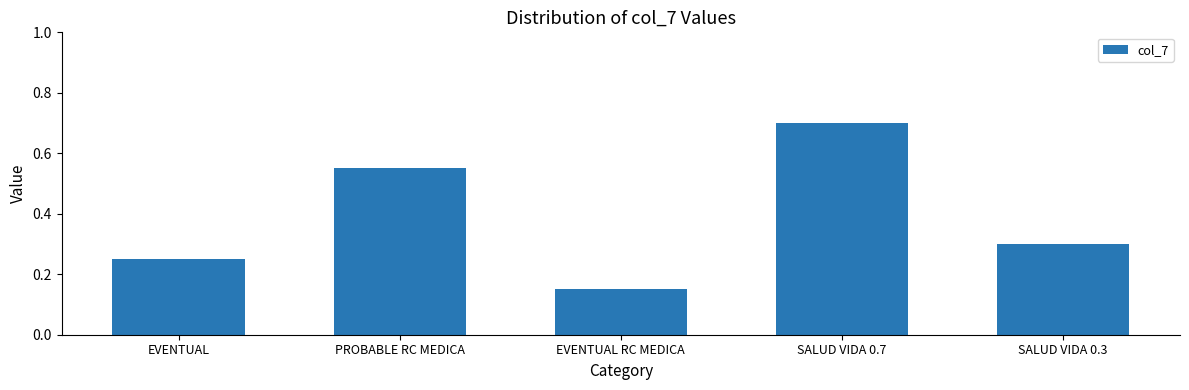

What is the label of the 5th bar from the right?

EVENTUAL